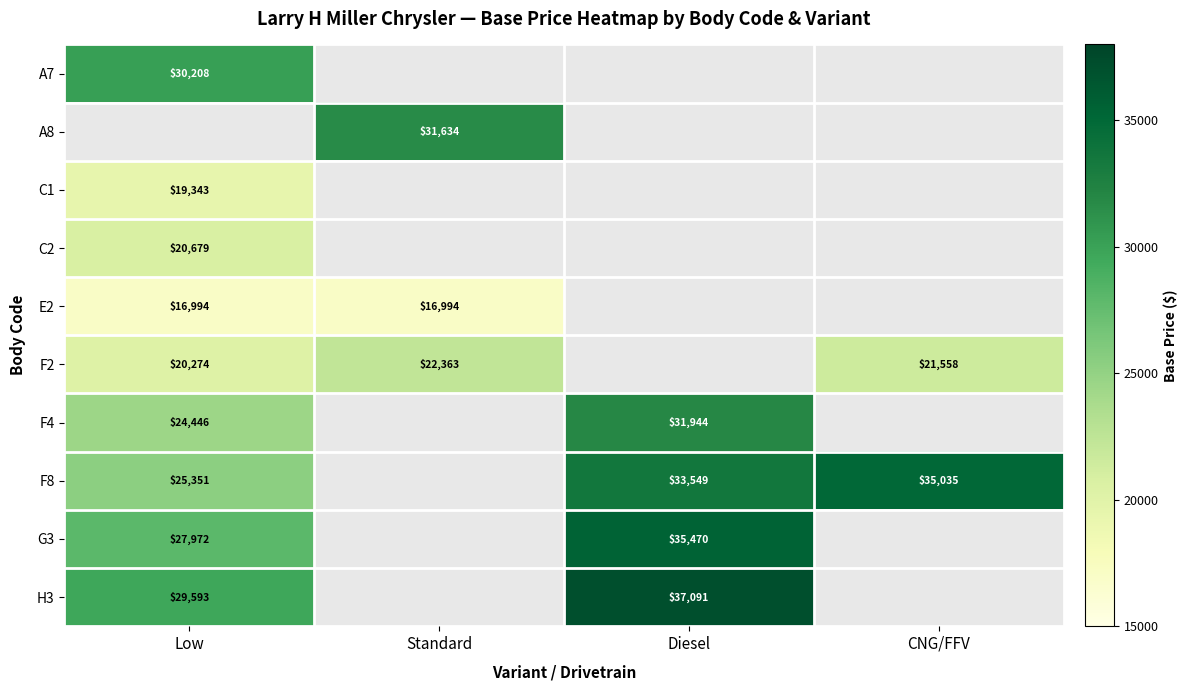

What is the difference between the H3 values at Diesel and Low?

7498